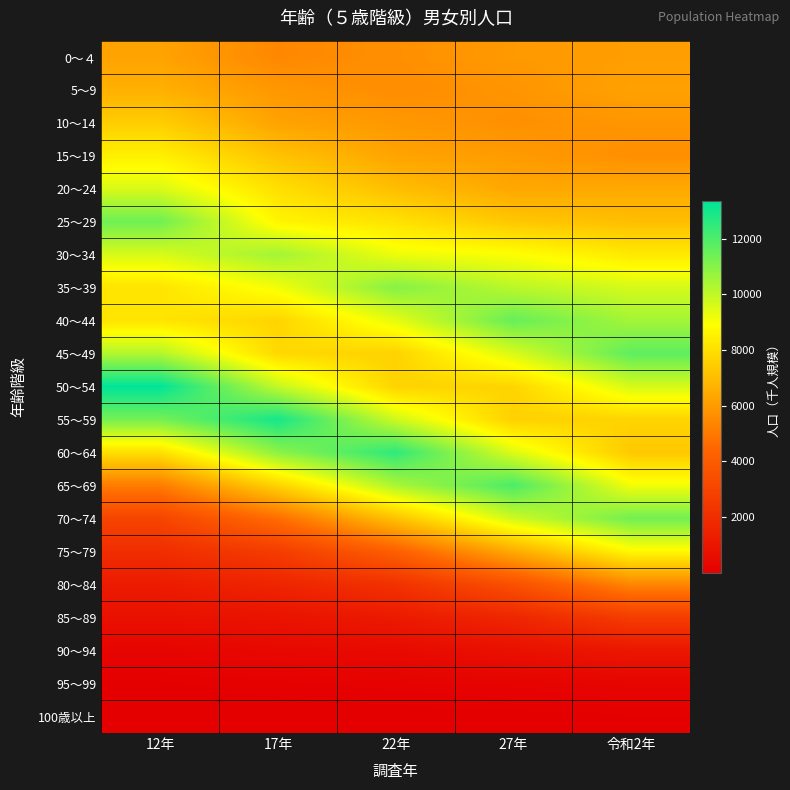

Count the number of data series in this chart.

21